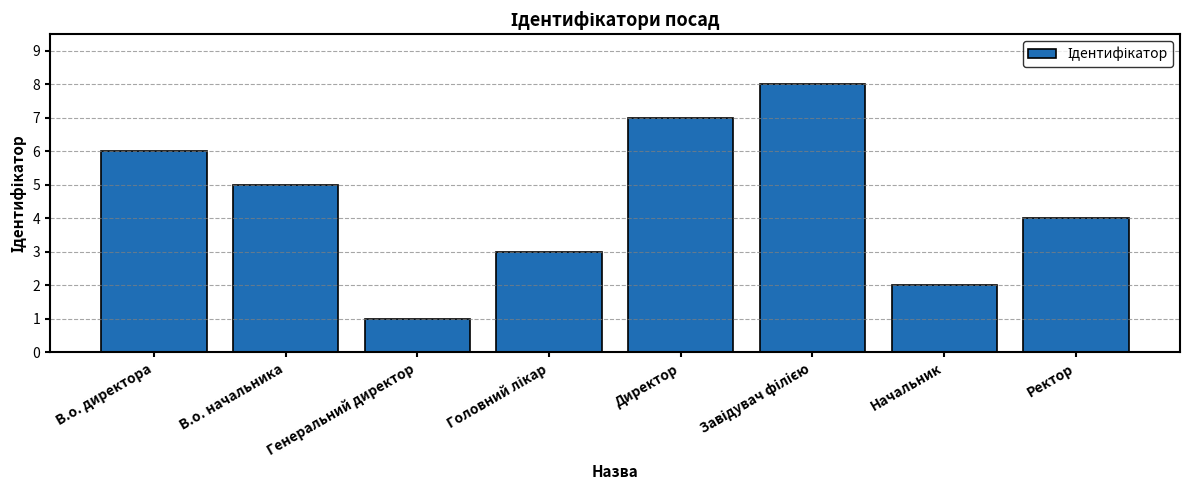

What is the difference between the second highest and minimum values?

6